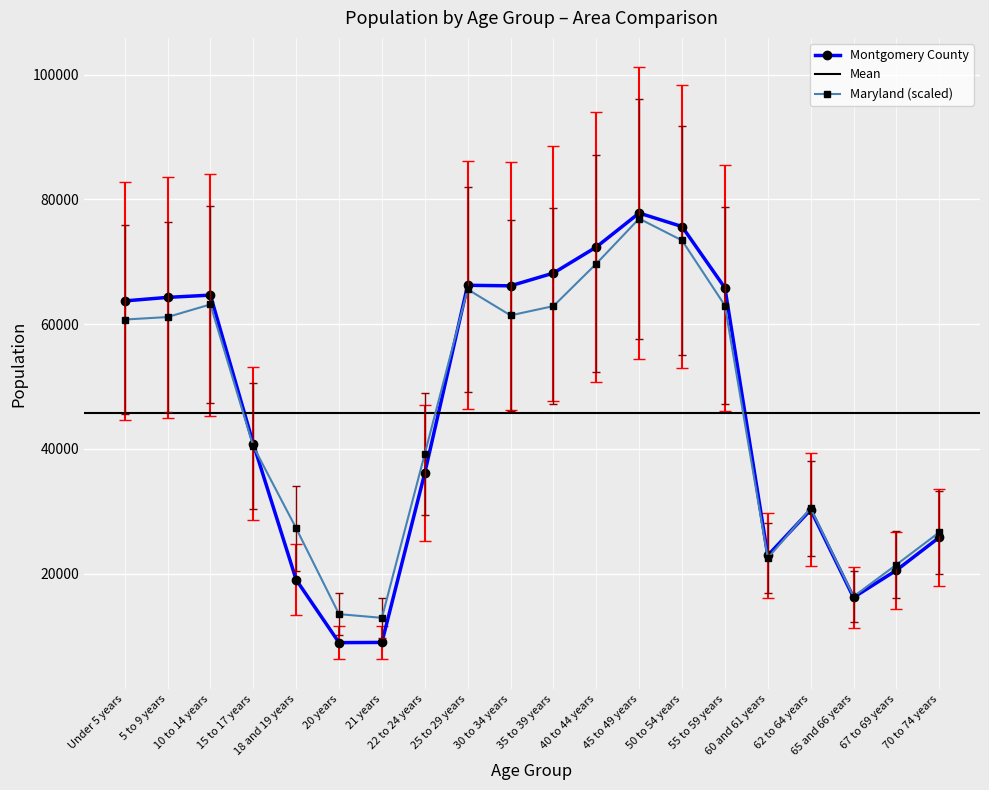

What is the label of the 2nd point from the right?

67 to 69 years